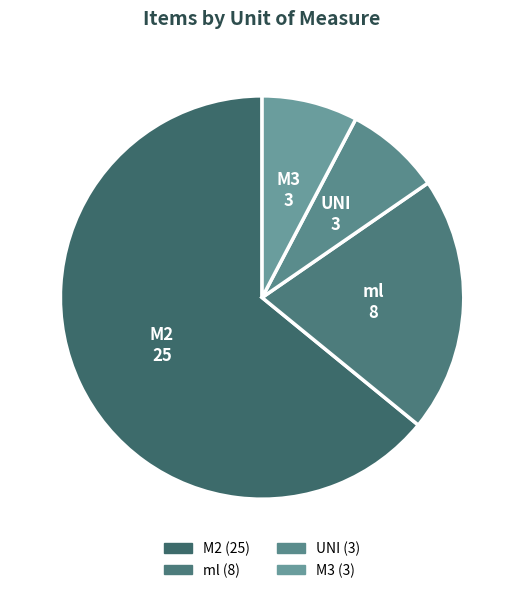

How many segments does this pie chart have?

4